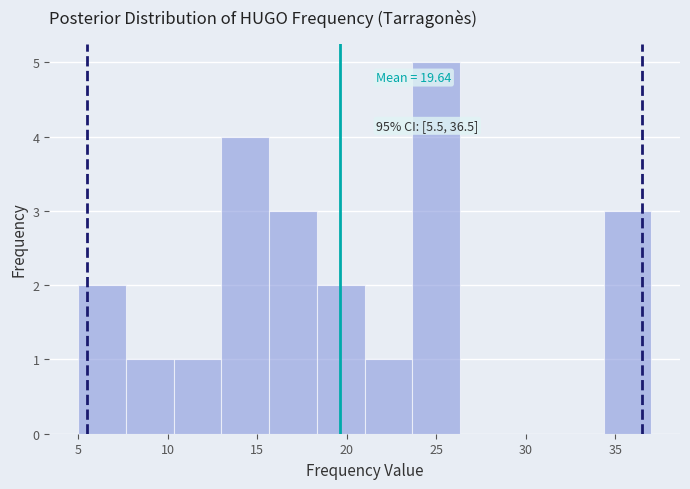

Which range on the x-axis has the tallest bar?

23.5 to 26.5